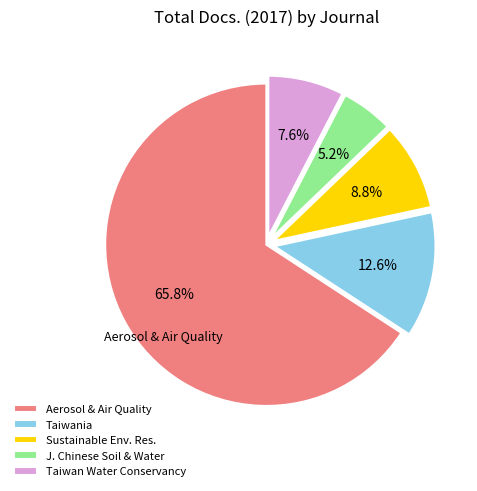

Do Taiwania and Aerosol & Air Quality together represent more than half of the pie?

Yes